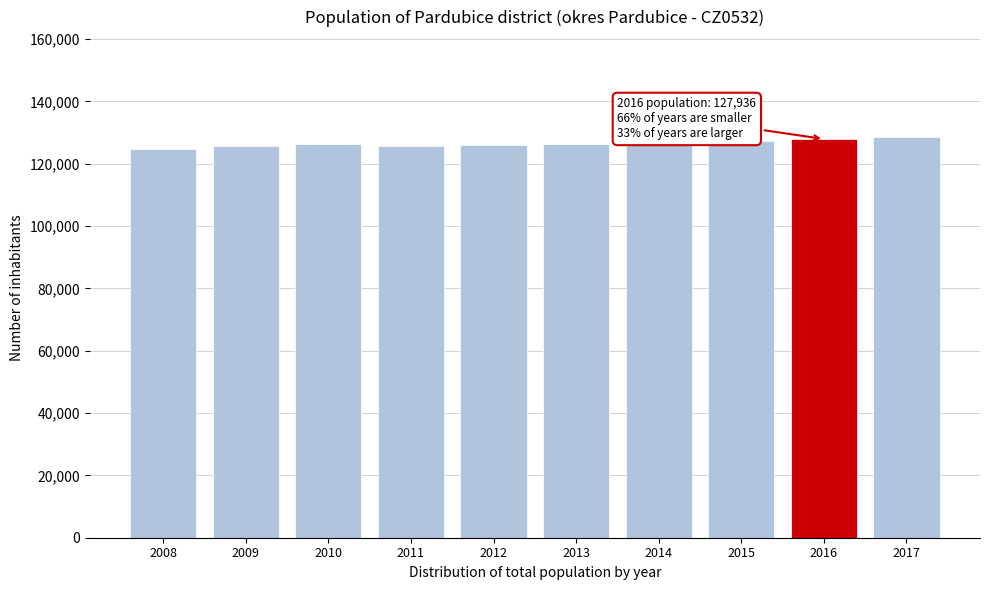

What is the value of the 2nd bar from the left?

125711